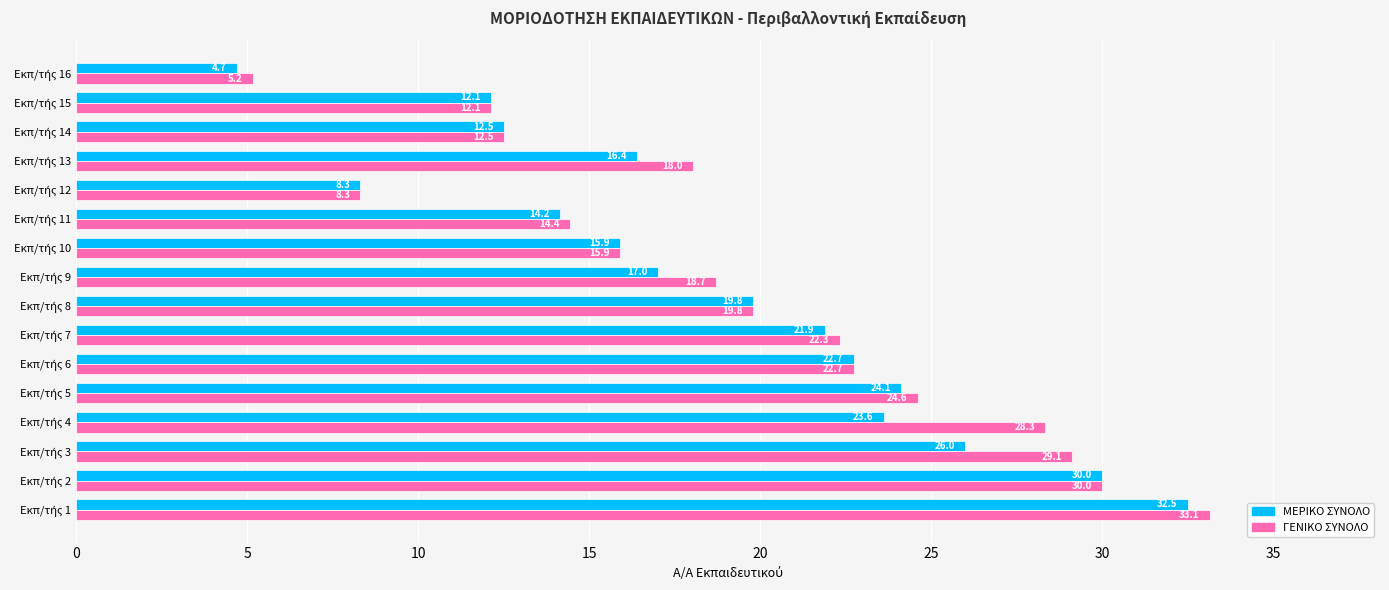

What is the difference between the second highest and second lowest values in the ΜΕΡΙΚΟ ΣΥΝΟΛΟ series?

21.7